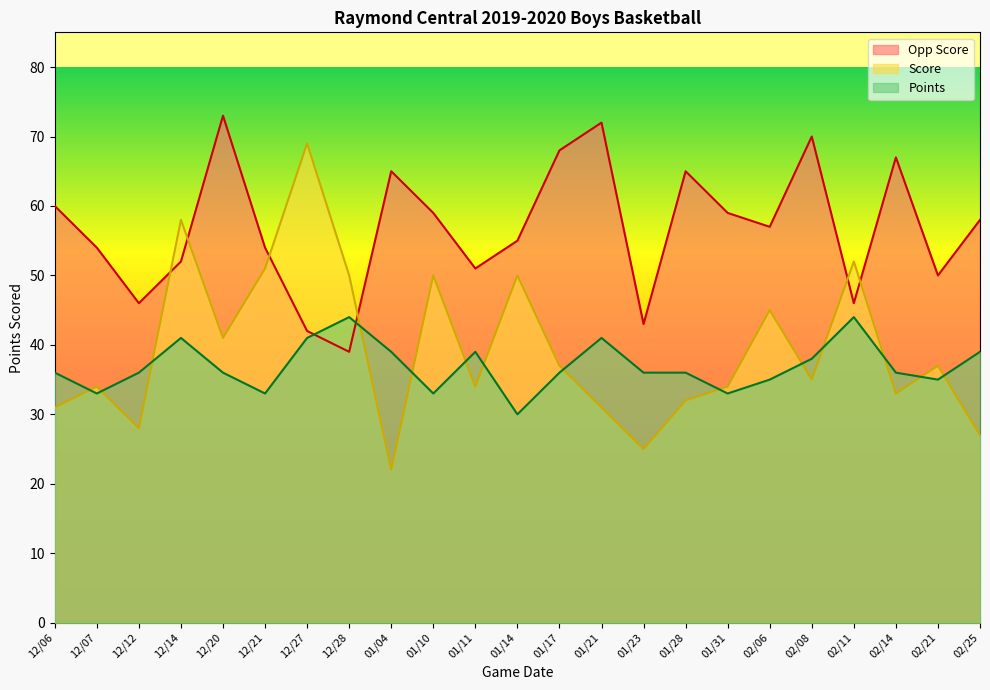

At which label does Score reach its peak?

12/27